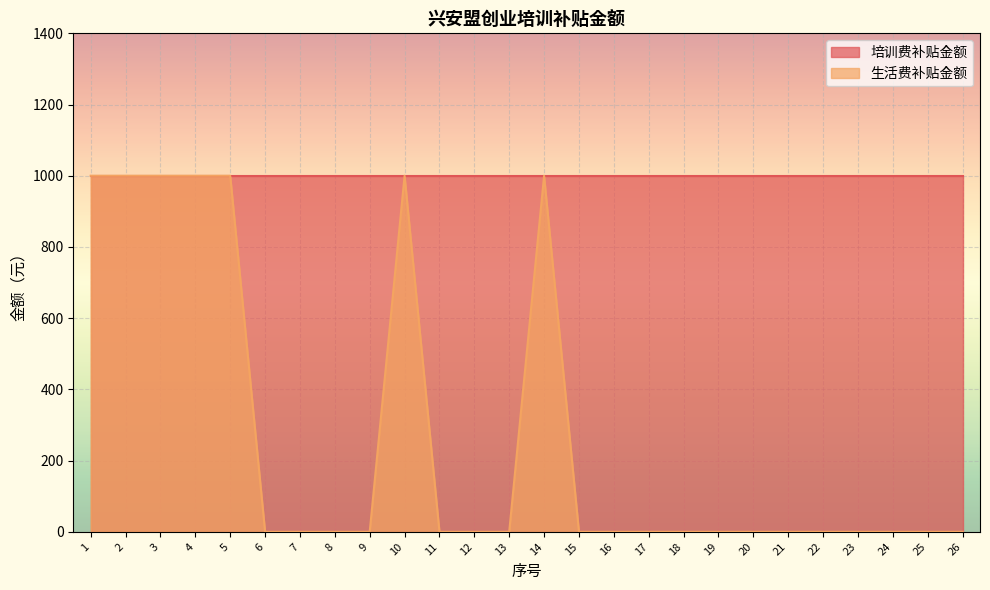

At which category does the data reach its first local peak?

10